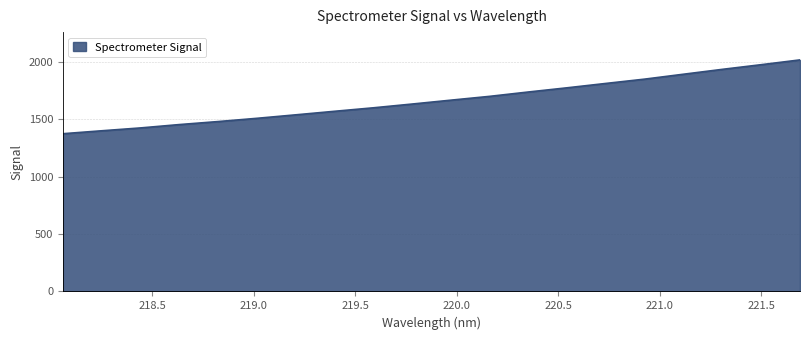

What is the difference between the maximum and minimum values?

642.2